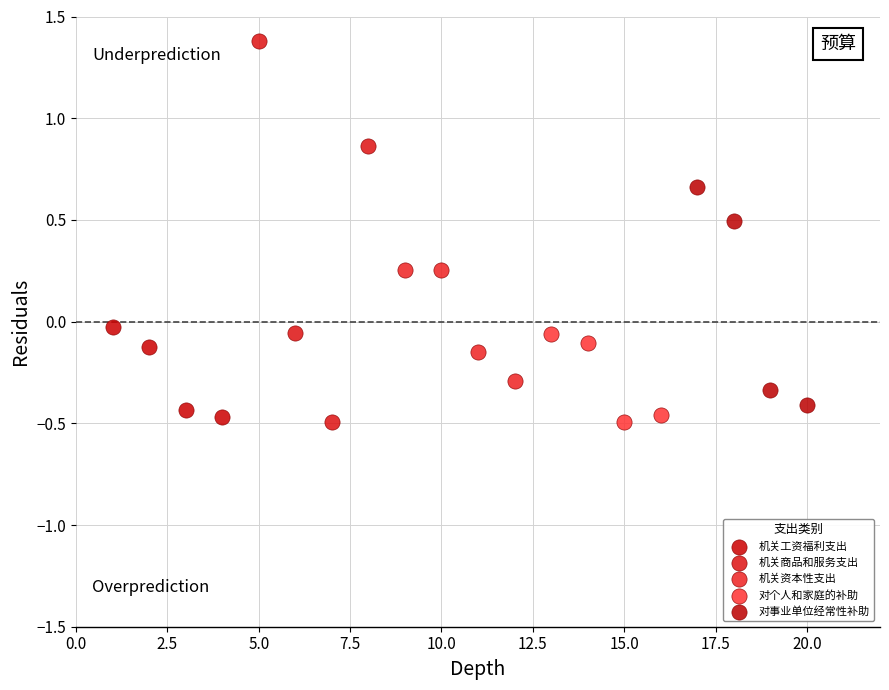

Which series has the widest spread of Y values?

机关商品和服务支出